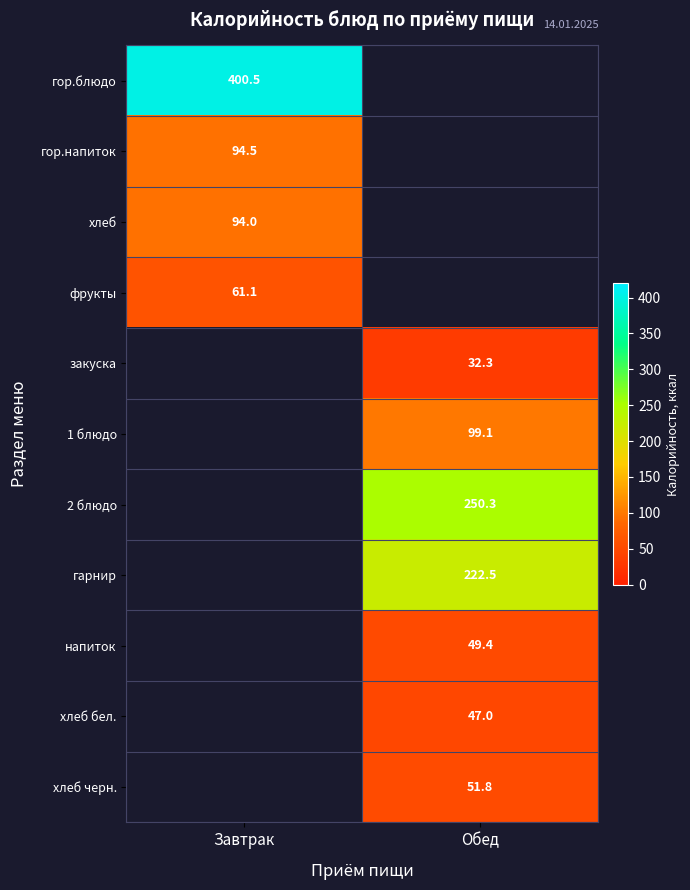

How many values in the 2 блюдо series exceed 250?

1